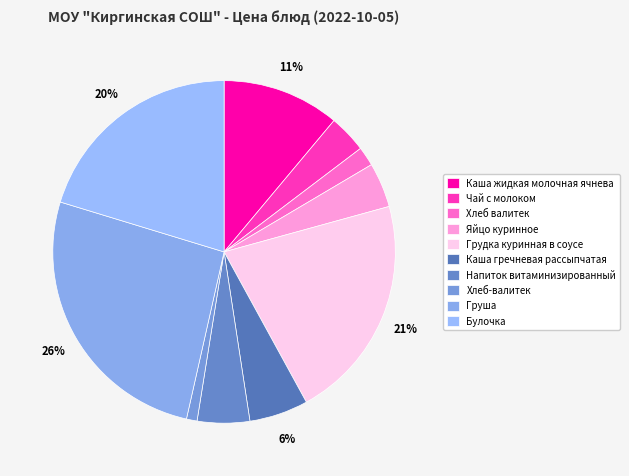

Between Грудка куринная в соусе and Чай с молоком, which is larger?

Грудка куринная в соусе